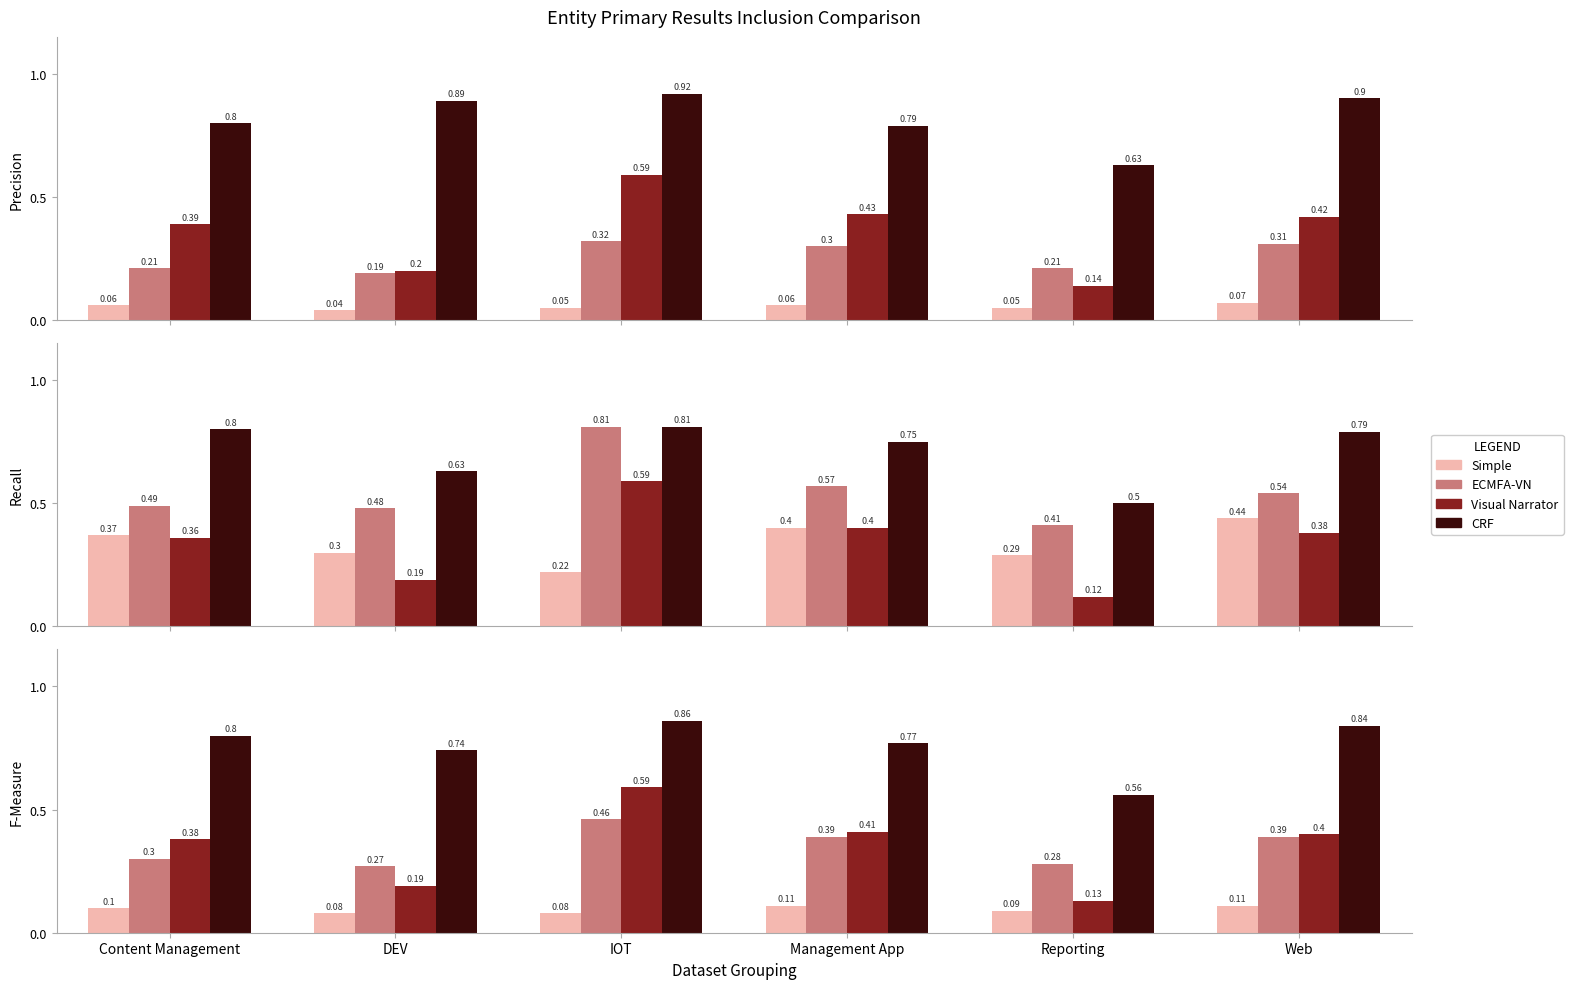

At which category is the sum across all series the highest?

IOT